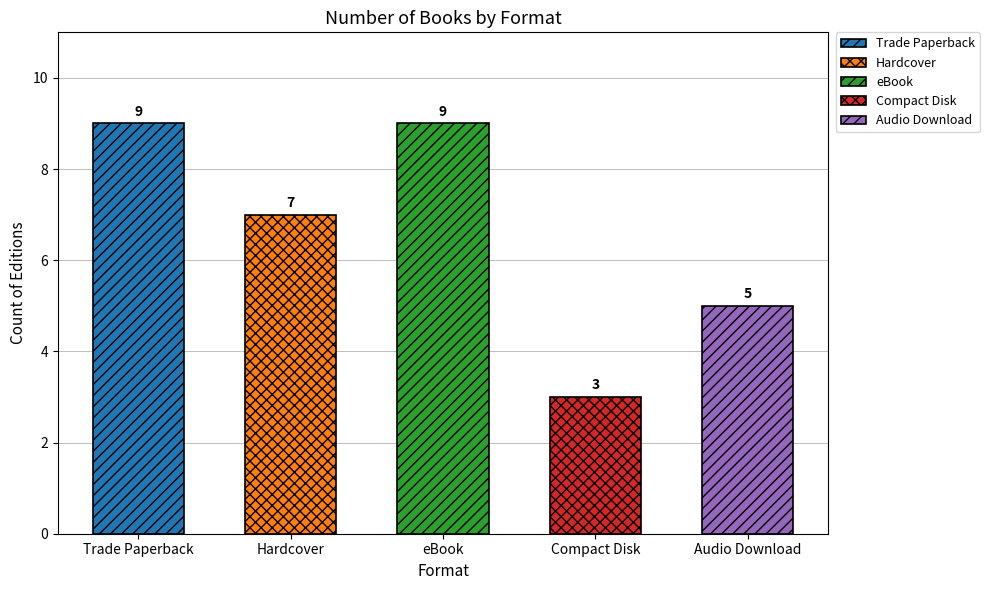

Are the bars horizontal?

No